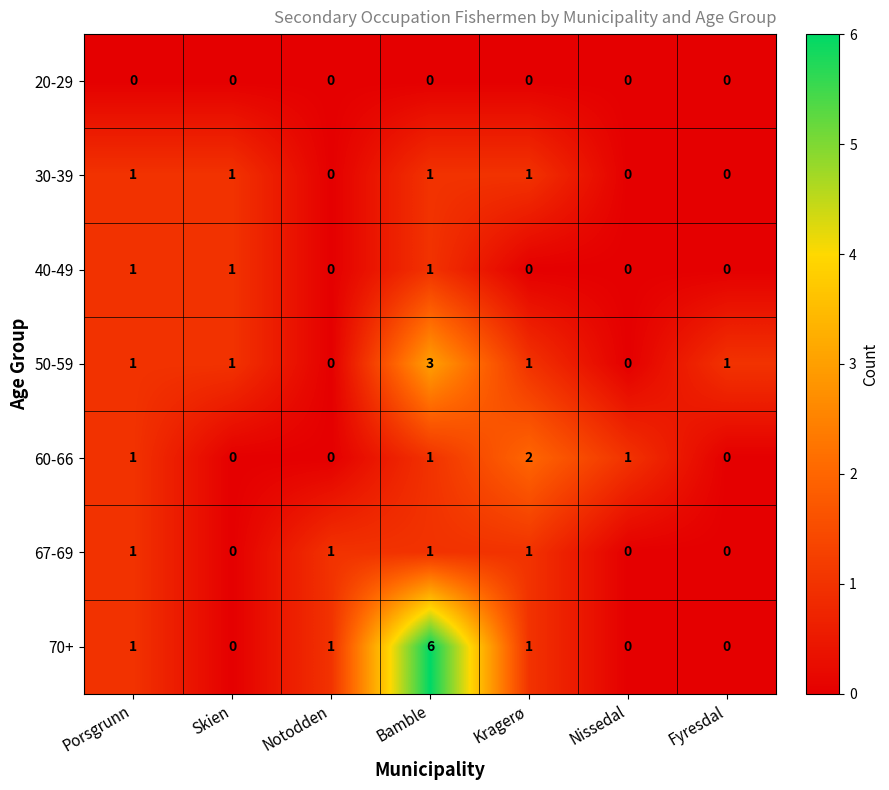

How many 40-49 values are between 0 and 1?

7